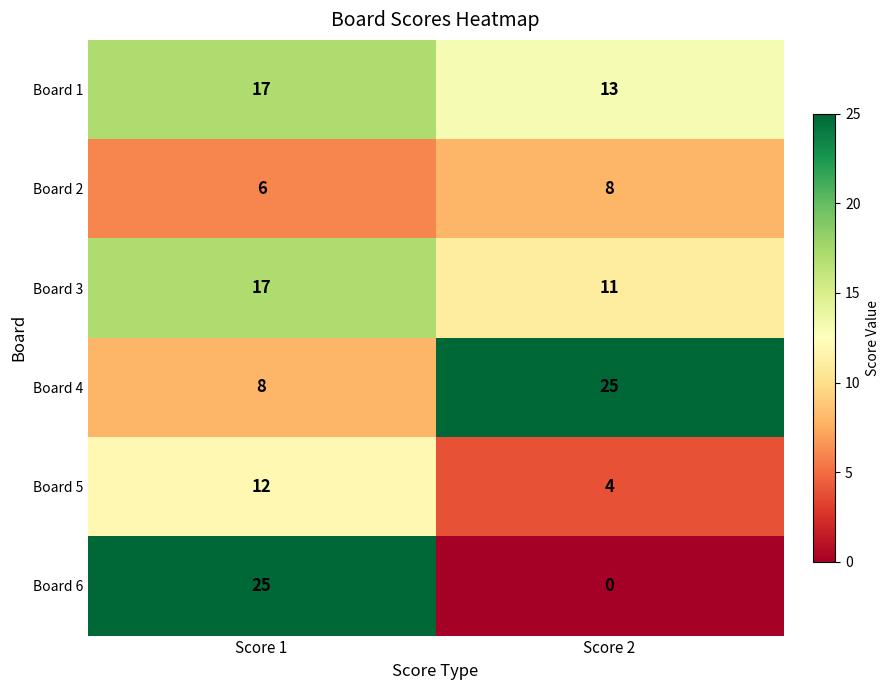

Which category has the lowest value across all series?

Score 2